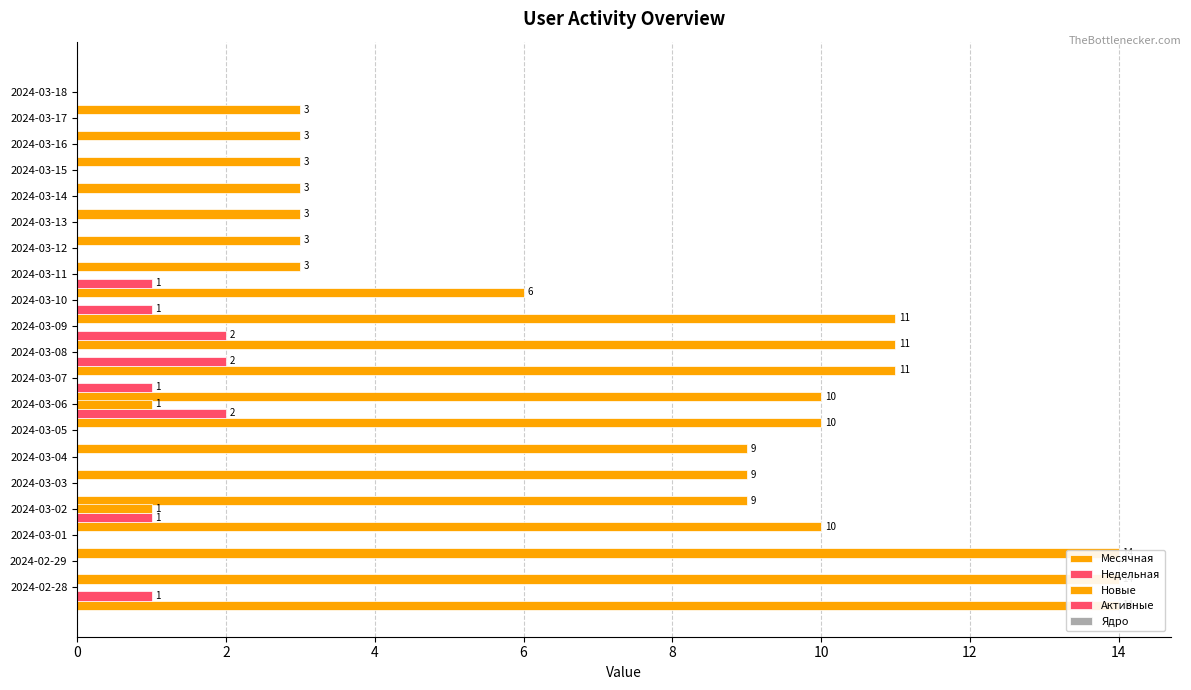

Reading left to right, transcribe all the data shown in this chart.

Месячная: 14.0	14.0	14.0	10.0	9.0	9.0	9.0	10.0	10.0	11.0	11.0	11.0	6.0	3.0	3.0	3.0	3.0	3.0	3.0	3.0
Недельная: 1.0	0.0	0.0	1.0	0.0	0.0	0.0	2.0	1.0	2.0	2.0	1.0	1.0	0.0	0.0	0.0	0.0	0.0	0.0	0.0
Новые: 0.0	0.0	0.0	1.0	0.0	0.0	0.0	1.0	0.0	0.0	0.0	0.0	0.0	0.0	0.0	0.0	0.0	0.0	0.0	0.0
Активные: 0.3	0.3	0.3	0.3	0.3	0.3	0.3	0.3	0.3	0.3	0.3	0.3	0.3	0.3	0.3	0.3	0.3	0.3	0.3	0.3
Ядро: 0.3	0.3	0.3	0.3	0.3	0.3	0.3	0.3	0.3	0.3	0.3	0.3	0.3	0.3	0.3	0.3	0.3	0.3	0.3	0.3